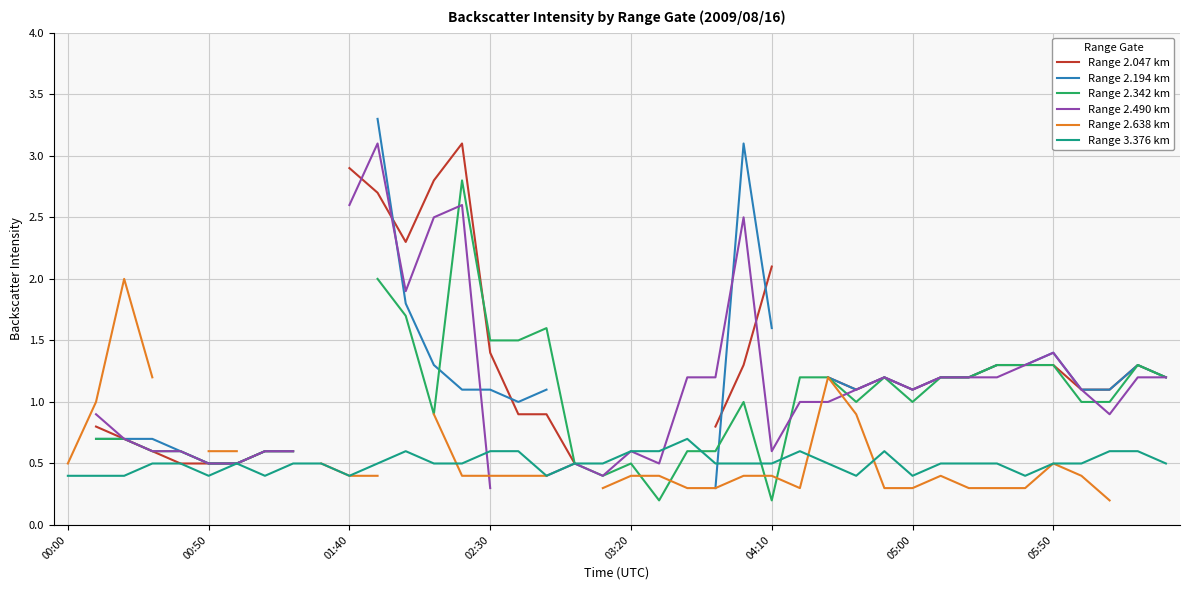

The value of Range 3.376 km at 05:00 is 0.1. True or false?

False